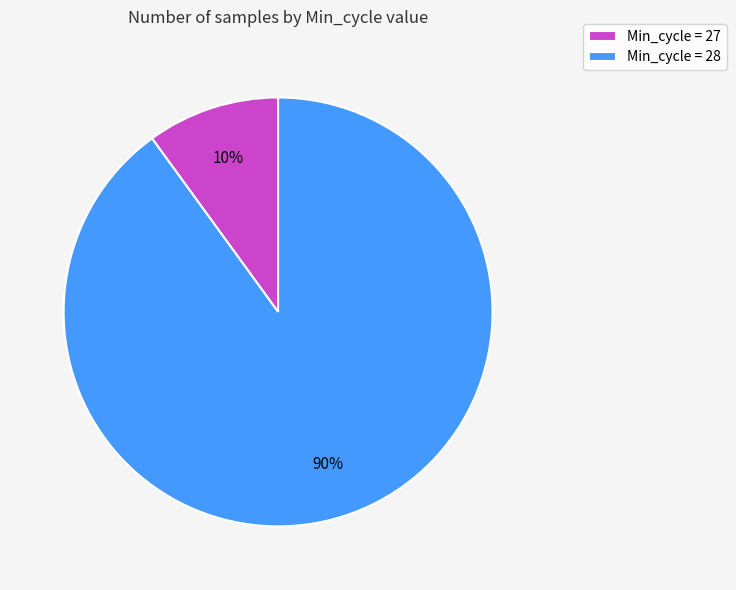

To the nearest percent, what percentage of the pie is Min_cycle = 28?

90%